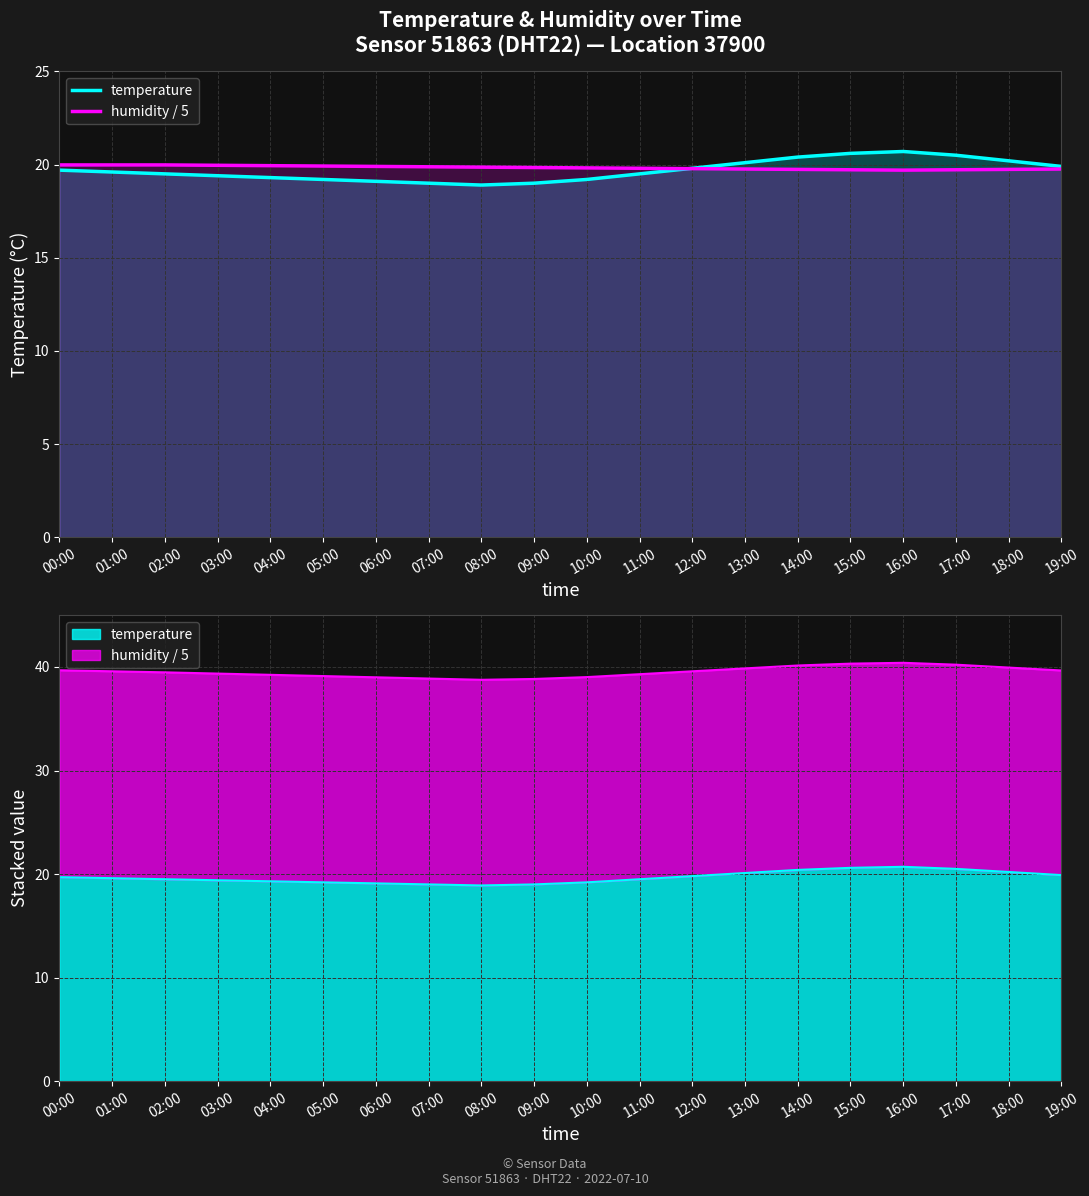

What is the smallest value displayed?

18.9